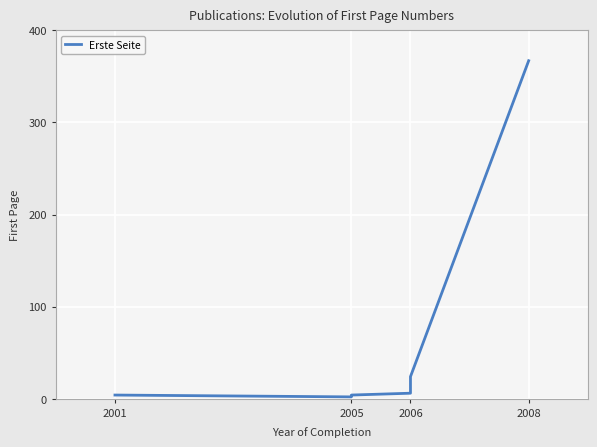

Count the number of categories in the chart.

10